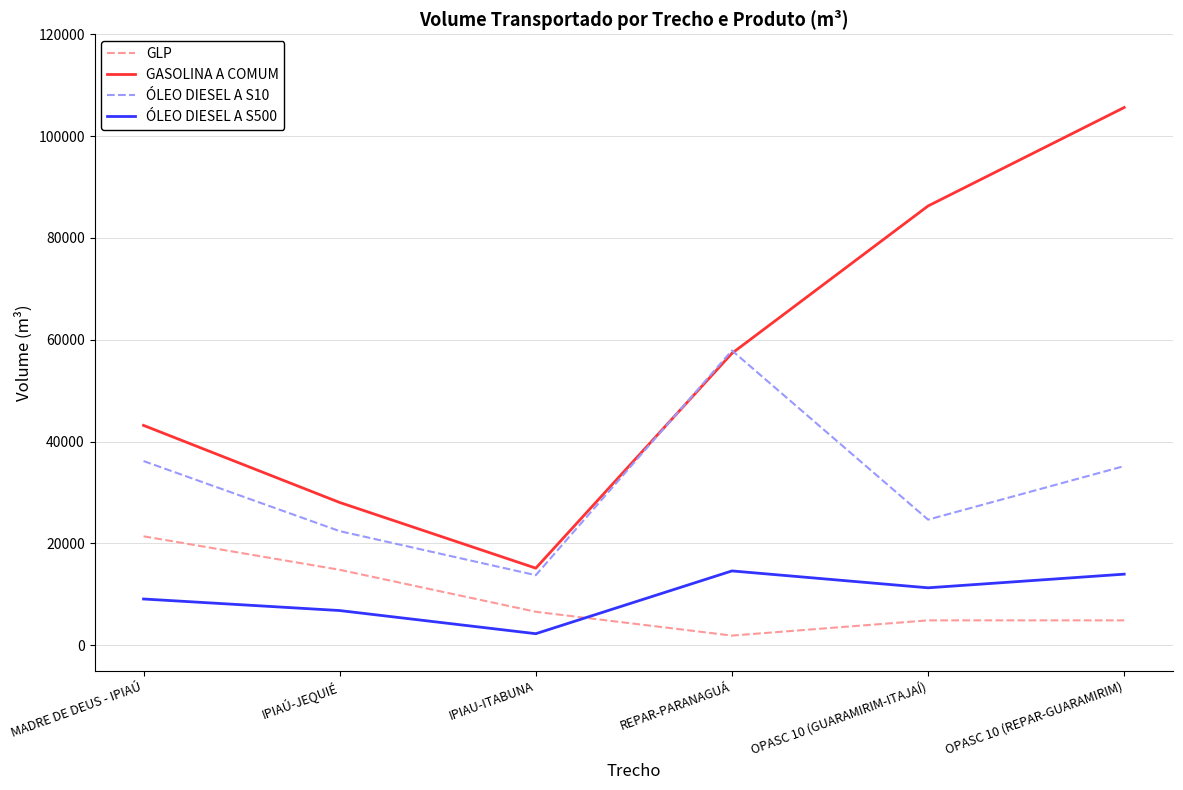

True or false: GLP has a value of 10812.6 at IPIAU-ITABUNA.

False